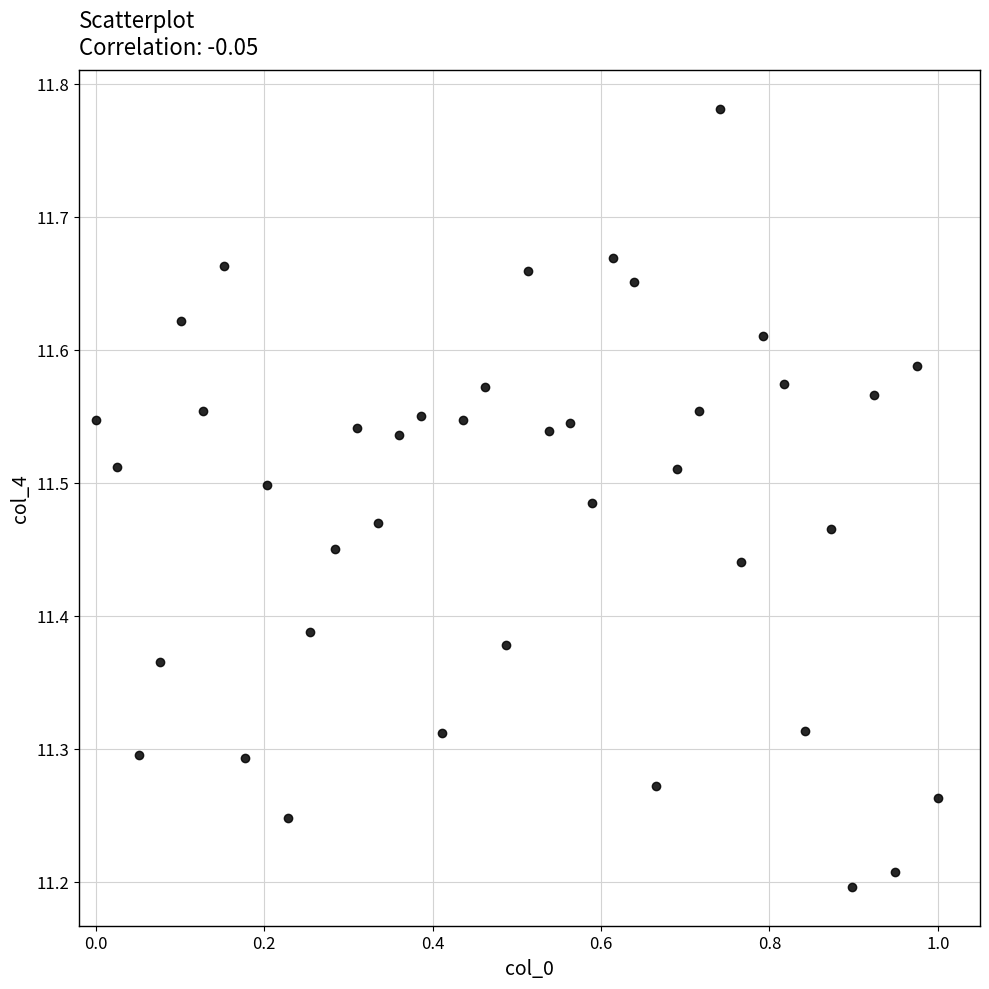

What is the range of X values (max minus min)?

1.0